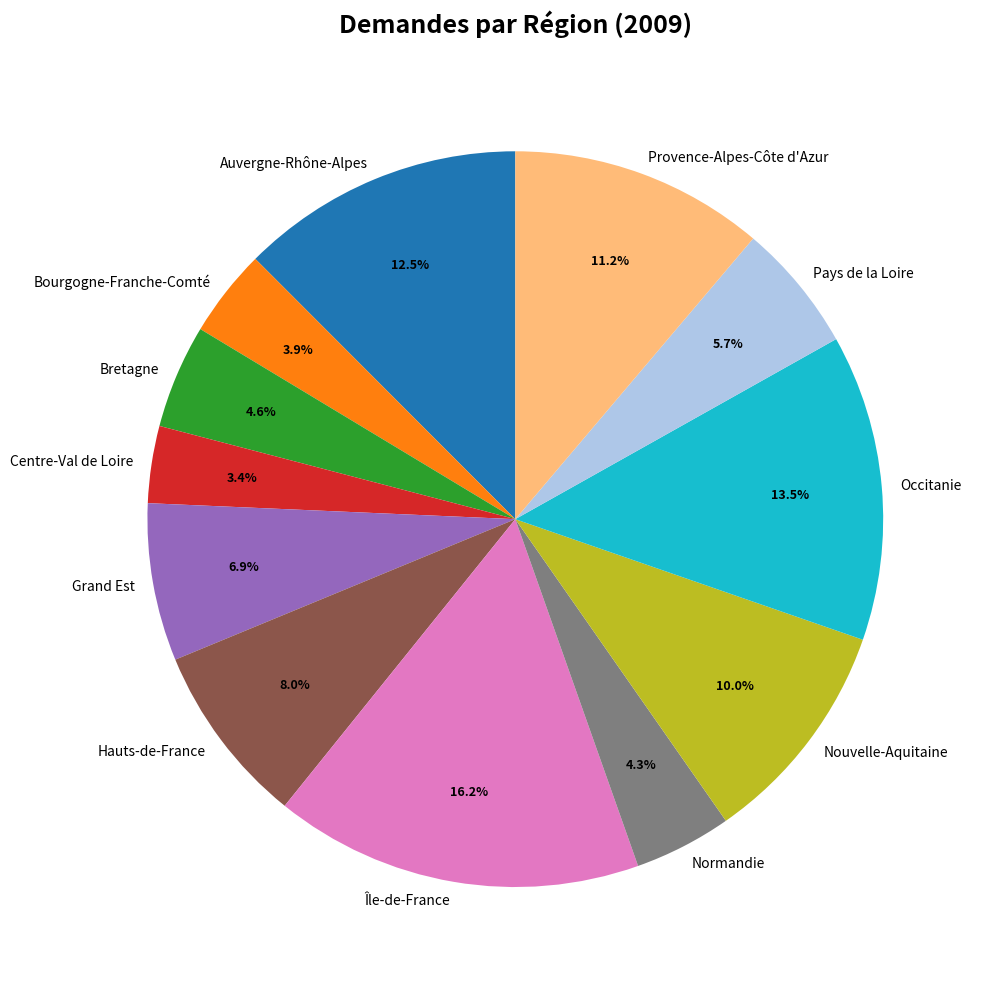

How many slices are in this pie chart?

12